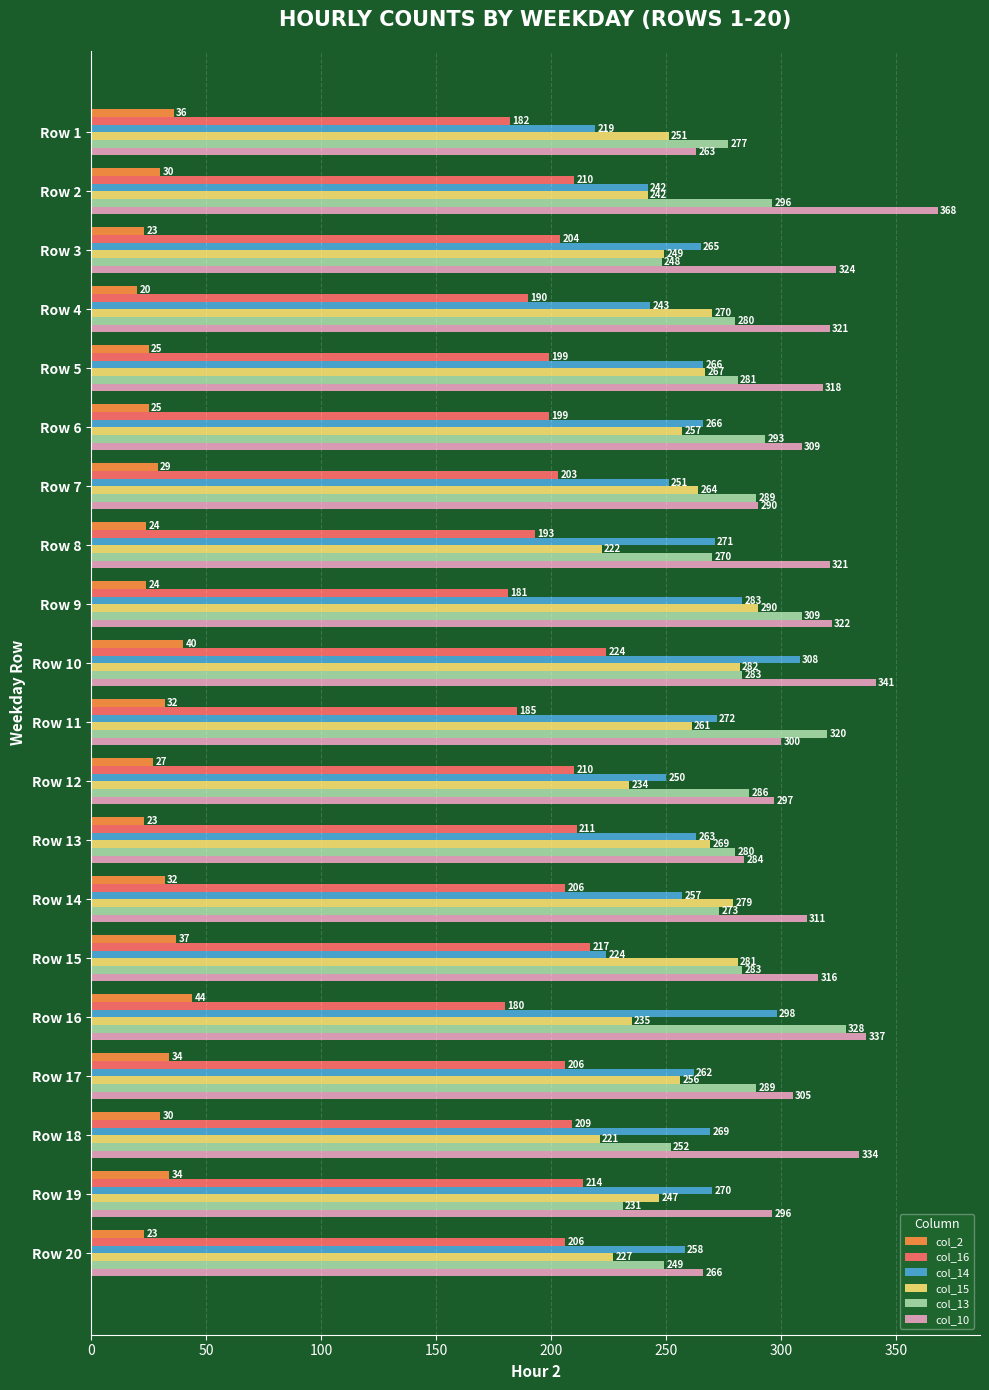

At which label is col_10 closest to 315?

Row 15